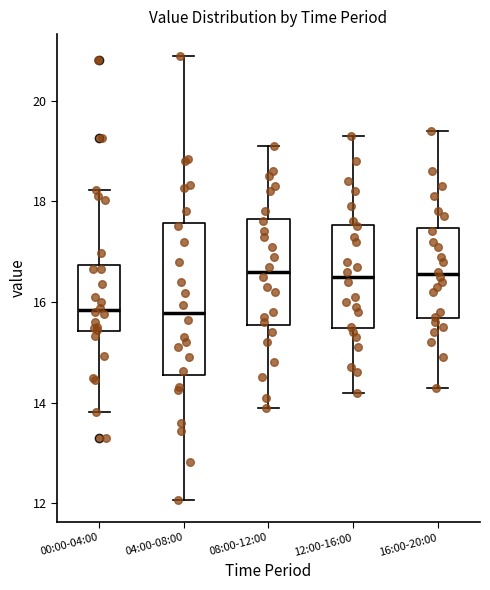

Reading left to right, transcribe this box plot: for each box, give where its median line is, the range the box spans, and where its two whiskers end, as read against the y-axis. The values are not printed on the chart, so give them approximately, as read against the axis.

00:00-04:00: median 15.8, box 15.4 to 16.8, whiskers 13.8 to 18.2
04:00-08:00: median 15.8, box 14.6 to 17.6, whiskers 12.0 to 20.8
08:00-12:00: median 16.6, box 15.6 to 17.6, whiskers 14.0 to 19.2
12:00-16:00: median 16.6, box 15.4 to 17.6, whiskers 14.2 to 19.4
16:00-20:00: median 16.6, box 15.6 to 17.4, whiskers 14.4 to 19.4